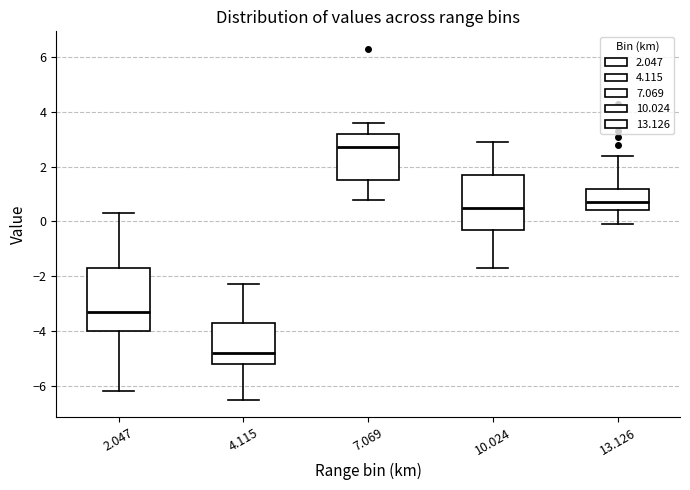

Which box is the tallest, from its lower edge to its upper edge?

2.047